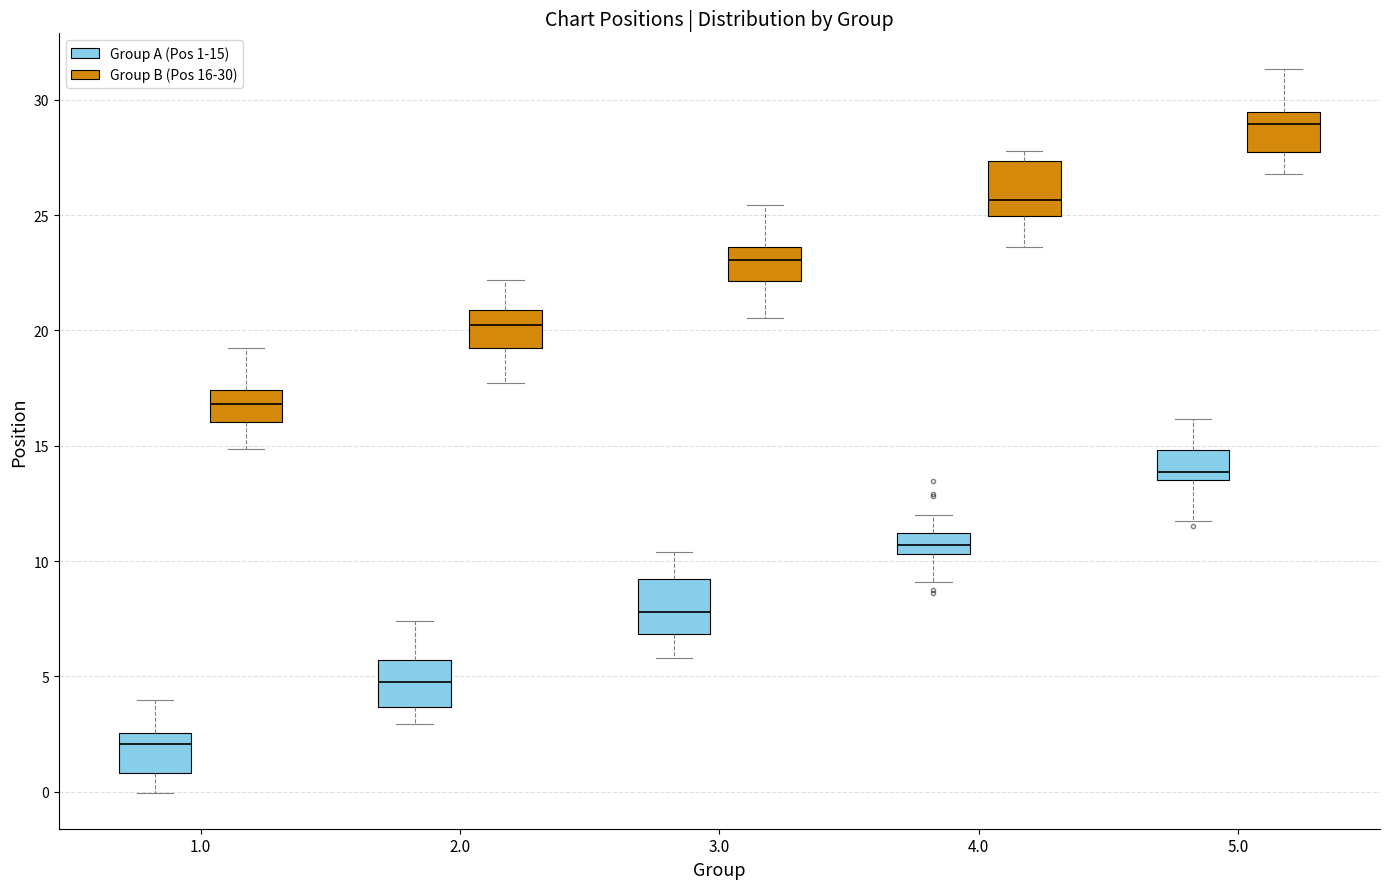

Reading left to right, read every box against the y-axis: the position of its median line, the range the box covers, and the ends of its whiskers. The values are not printed on the chart, so give them approximately, as read against the axis.

1.0 (Group A (Pos 1-15)): median 2.0, box 1.0 to 2.5, whiskers 0.0 to 4.0
1.0 (Group B (Pos 16-30)): median 17.0, box 16.0 to 17.5, whiskers 15.0 to 19.0
2.0 (Group A (Pos 1-15)): median 5.0, box 3.5 to 5.5, whiskers 3.0 to 7.5
2.0 (Group B (Pos 16-30)): median 20.0, box 19.5 to 21.0, whiskers 17.5 to 22.0
3.0 (Group A (Pos 1-15)): median 8.0, box 7.0 to 9.0, whiskers 6.0 to 10.5
3.0 (Group B (Pos 16-30)): median 23.0, box 22.0 to 23.5, whiskers 20.5 to 25.5
4.0 (Group A (Pos 1-15)): median 10.5 (inside the box), box 10.5 to 11.0, whiskers 9.0 to 12.0
4.0 (Group B (Pos 16-30)): median 25.5, box 25.0 to 27.5, whiskers 23.5 to 28.0
5.0 (Group A (Pos 1-15)): median 14.0, box 13.5 to 15.0, whiskers 11.5 to 16.0
5.0 (Group B (Pos 16-30)): median 29.0, box 27.5 to 29.5, whiskers 27.0 to 31.5